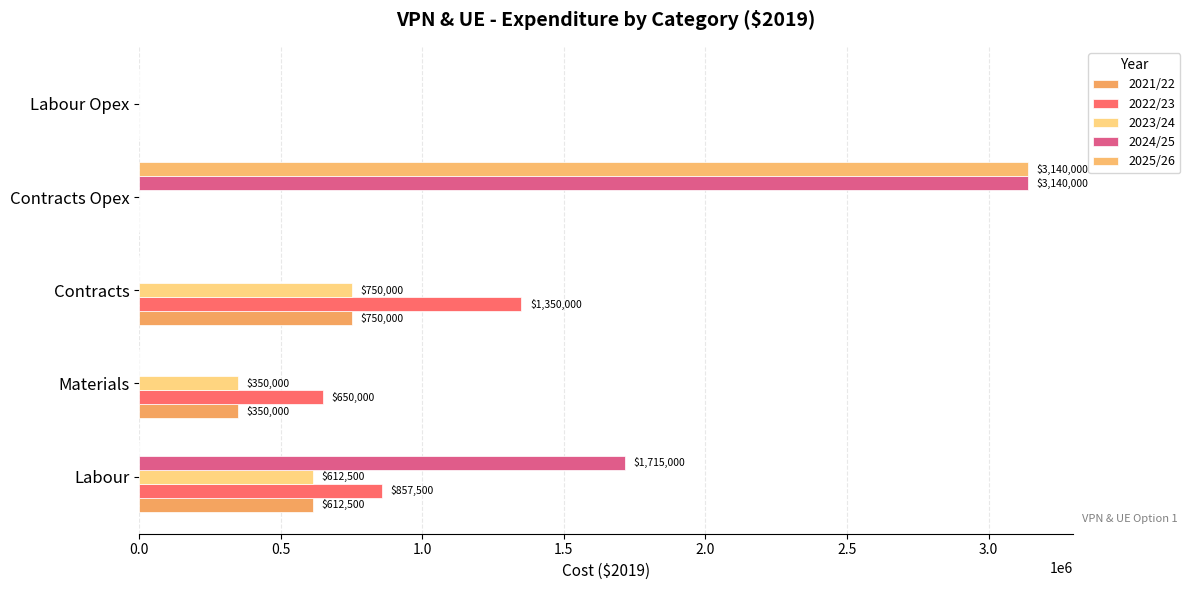

How many categories are shown in the chart?

5